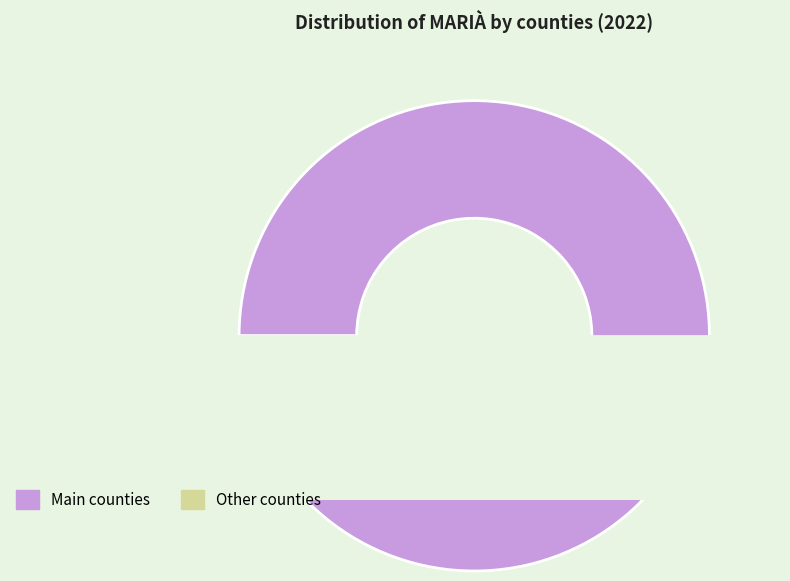

To the nearest percent, what is the difference between the largest and smallest slice percentages?

21%